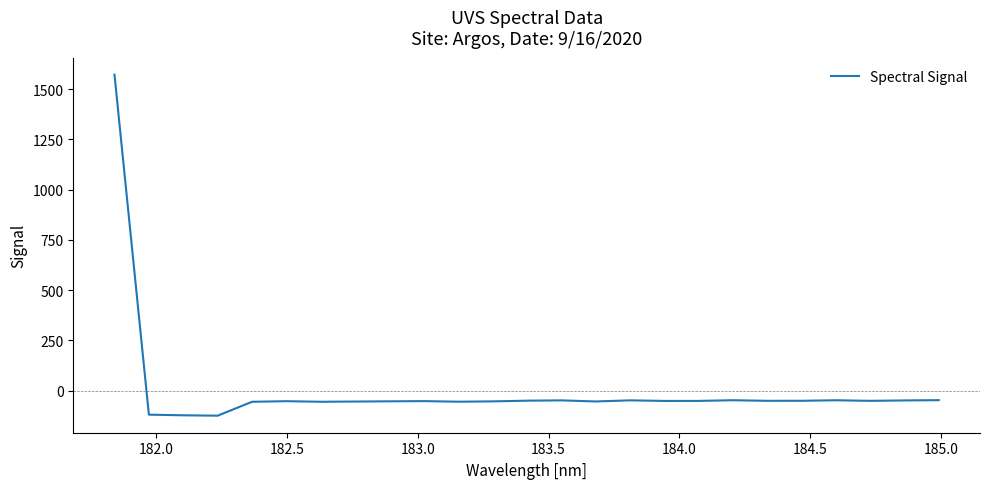

Count the number of categories in the chart.

25